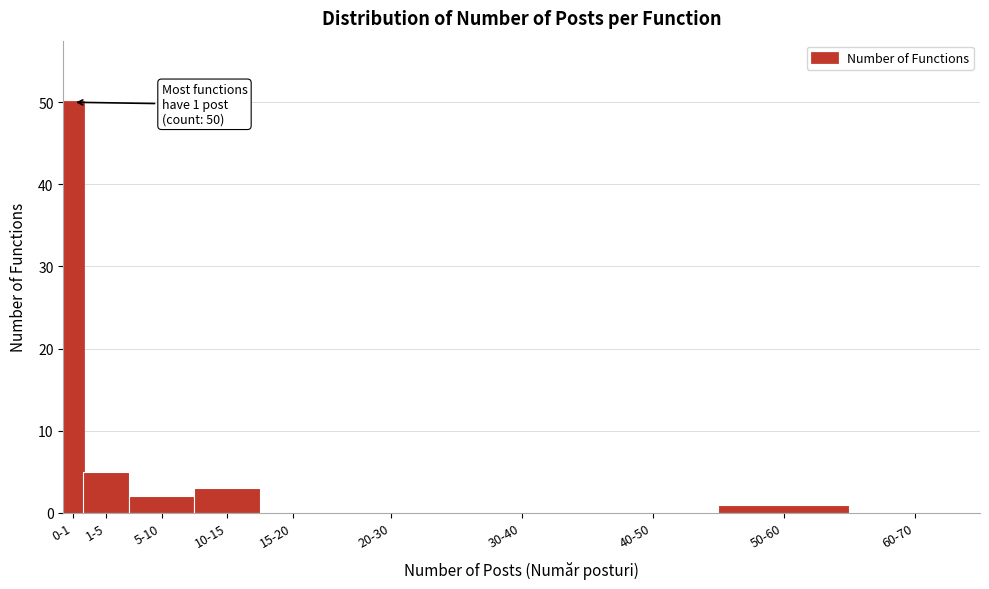

Reading left to right, transcribe all the data shown in this chart.

0-1=50	1-5=5	5-10=2	10-15=3	15-20=0	20-30=0	30-40=0	40-50=0	50-60=1	60-70=0